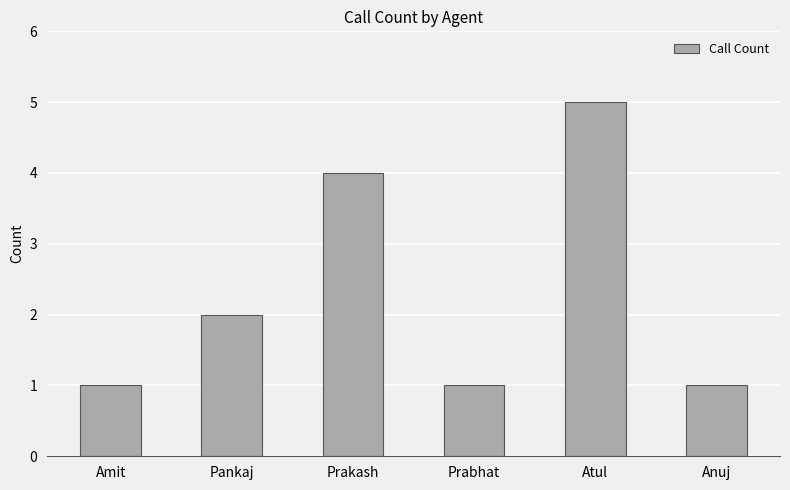

How many data points does each series have?

6